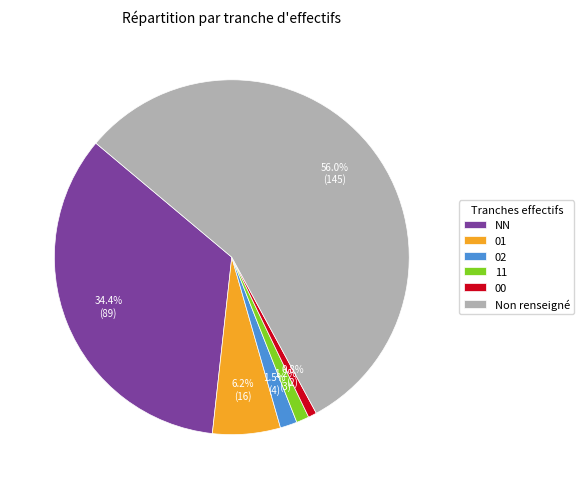

What portion of the pie excludes 02?

98.5%